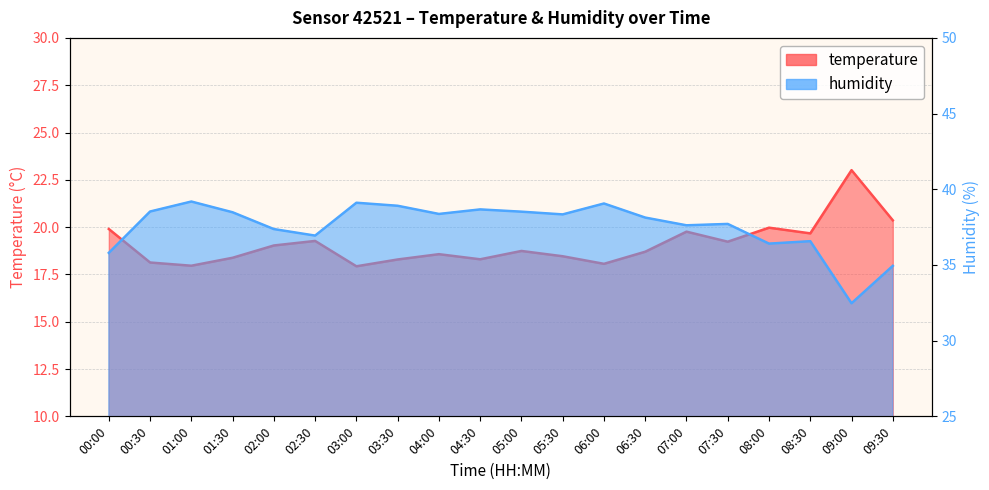

What is the minimum value shown in the chart?

17.9